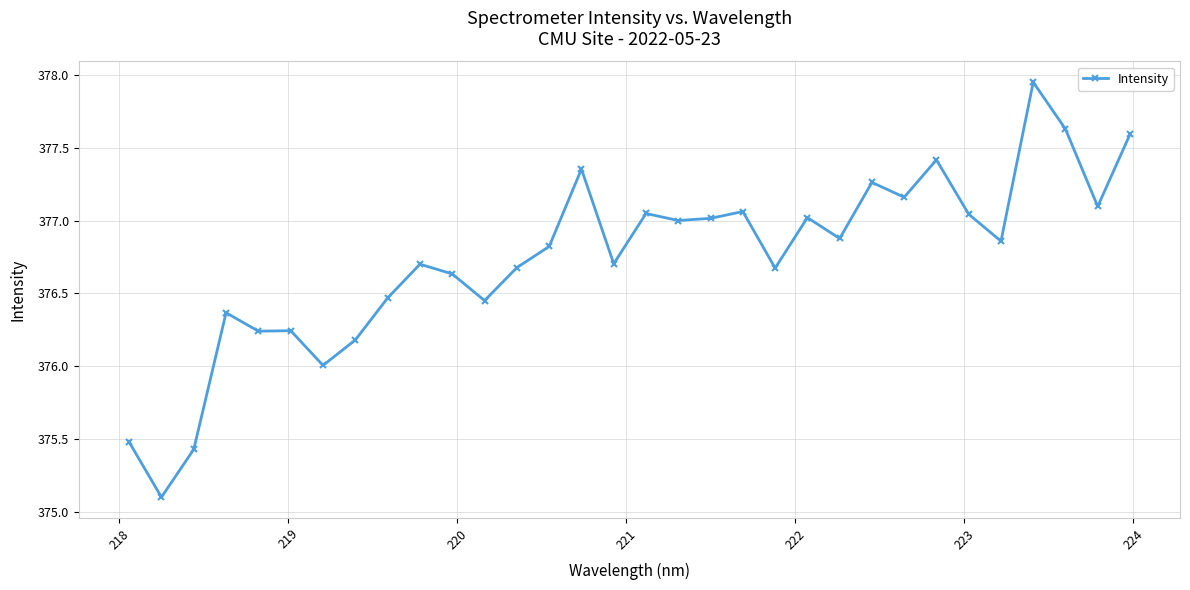

What is the value of the 30th point from the left?

377.6